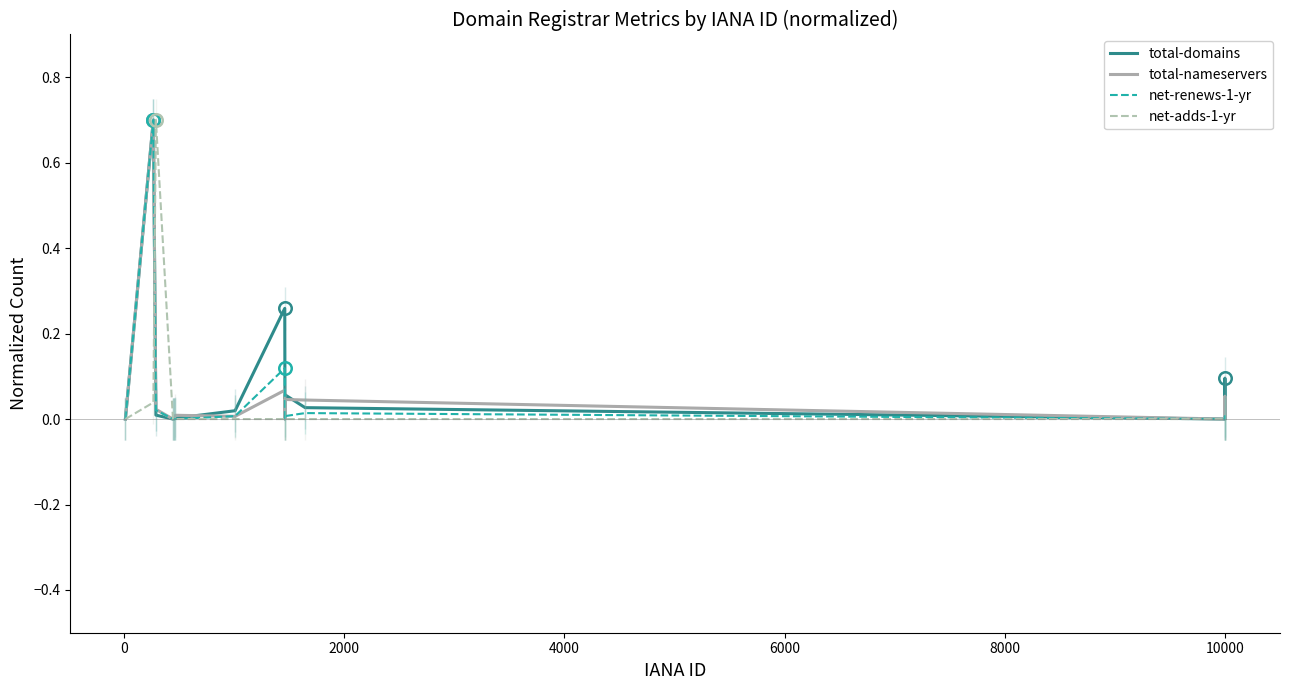

What is the maximum value for total-domains?

0.7